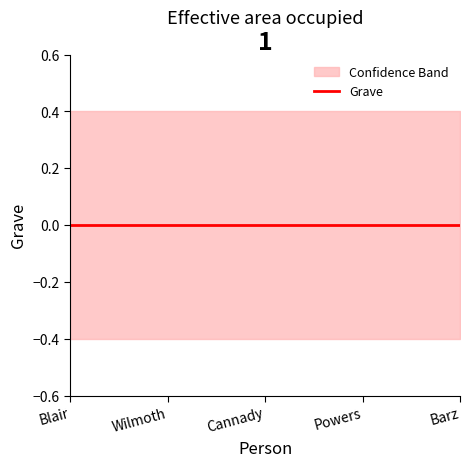

Which series has the largest range (max minus min)?

Grave